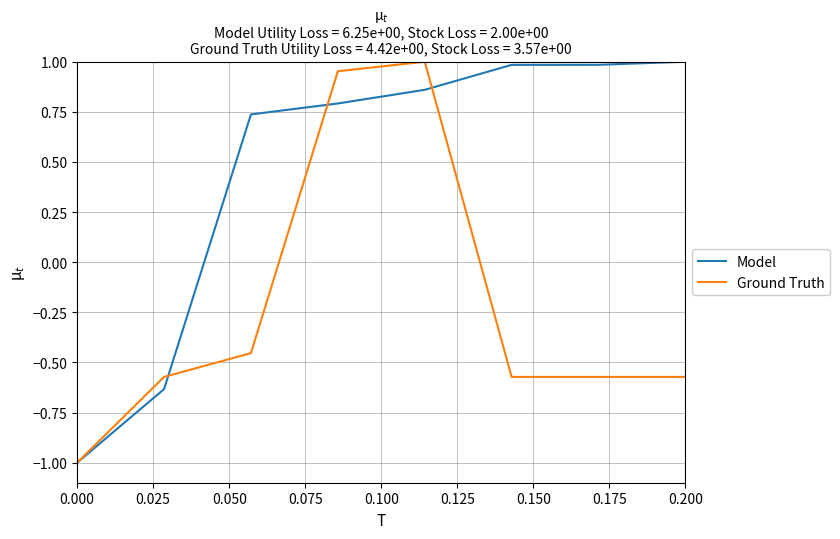

What is the minimum value for Model?

-1.0